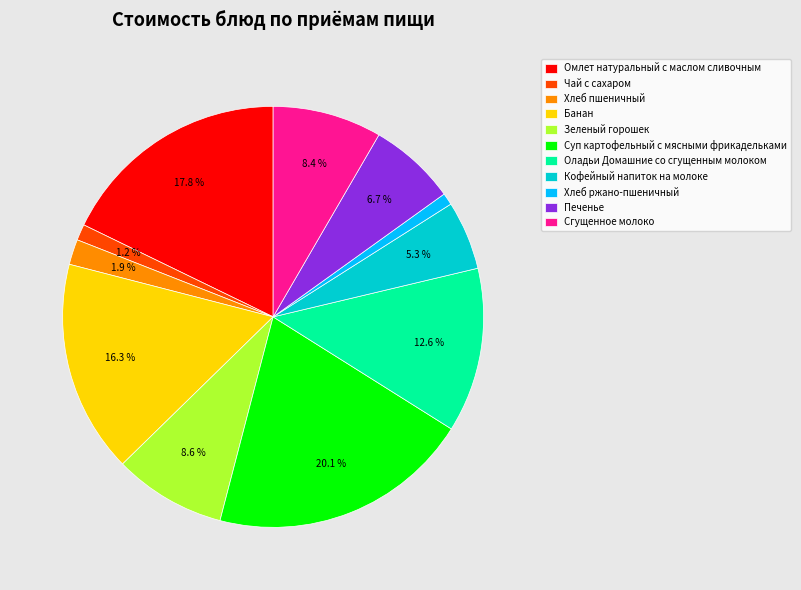

Does Суп картофельный с мясными фрикадельками account for over 50% of the chart?

No